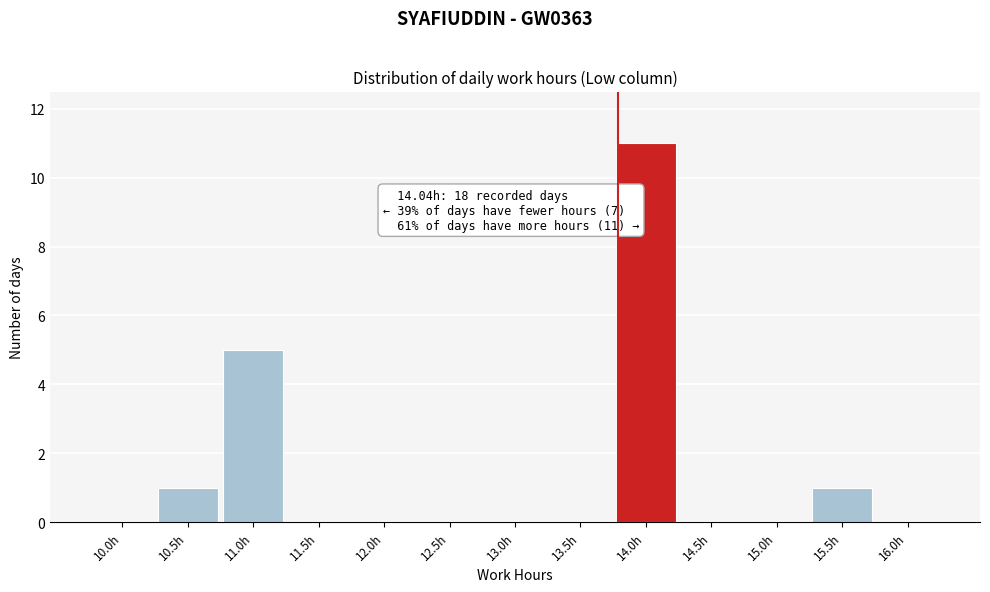

Reading left to right, extract all data points from this chart.

10.0h=0	10.5h=1	11.0h=5	11.5h=0	12.0h=0	12.5h=0	13.0h=0	13.5h=0	14.0h=11	14.5h=0	15.0h=0	15.5h=1	16.0h=0